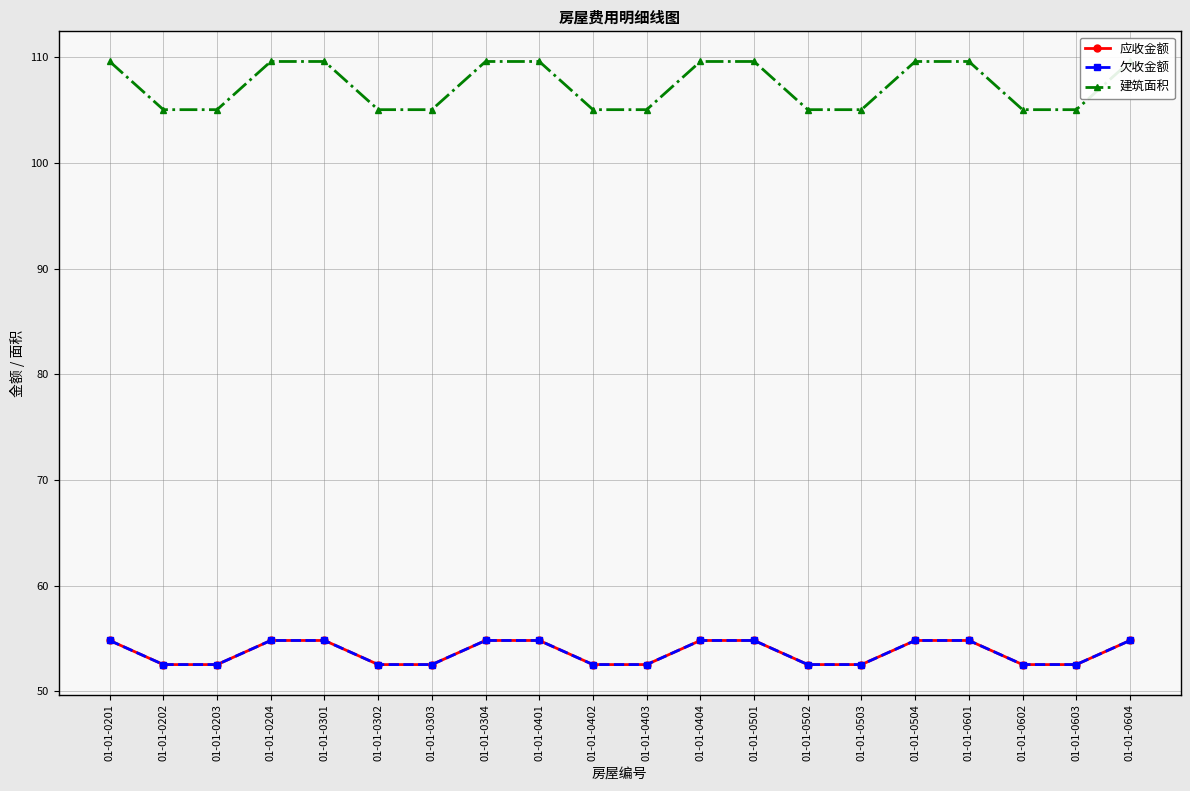

What is the value of the 建筑面积 point at the 20th from the left?

109.6